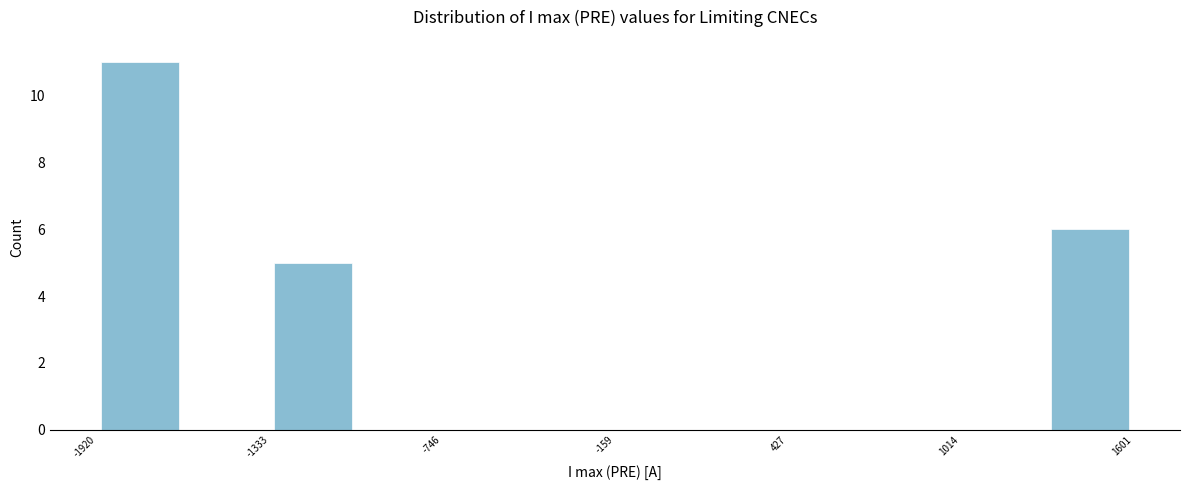

Read against the x-axis, roughly where is the centre of the tallest bar?

-1800